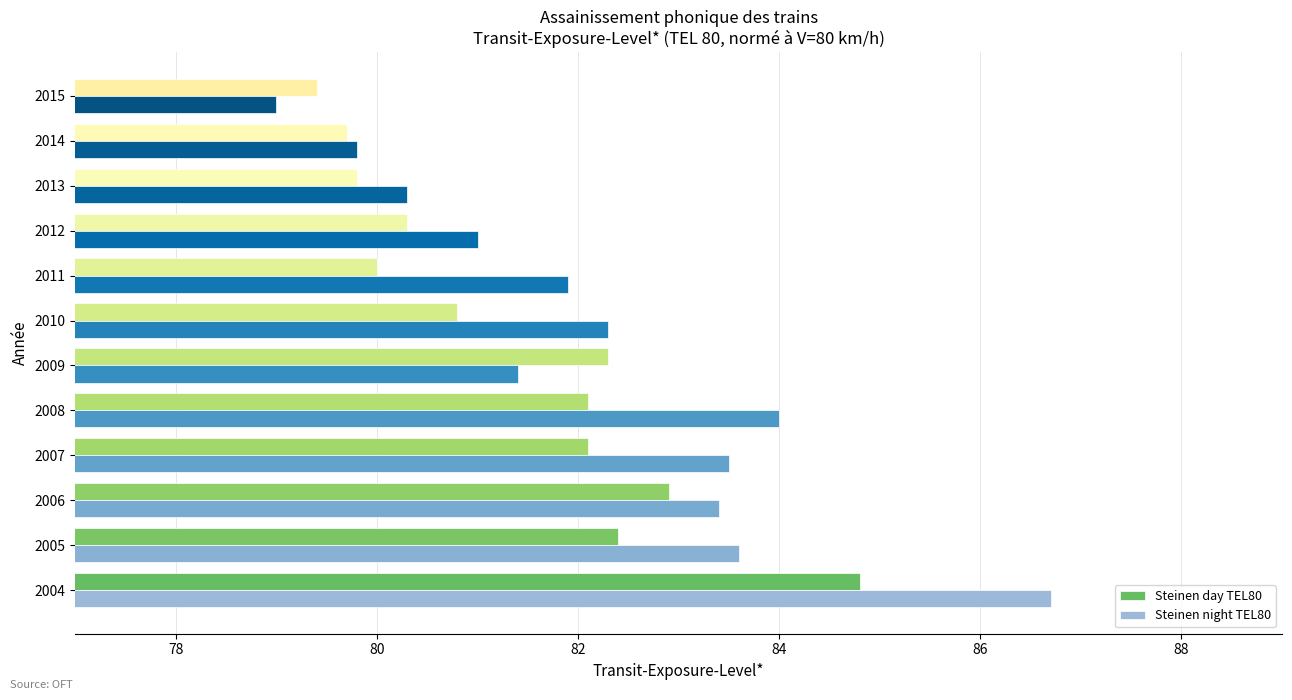

What is the difference between the highest and lowest values at 2010?

1.5